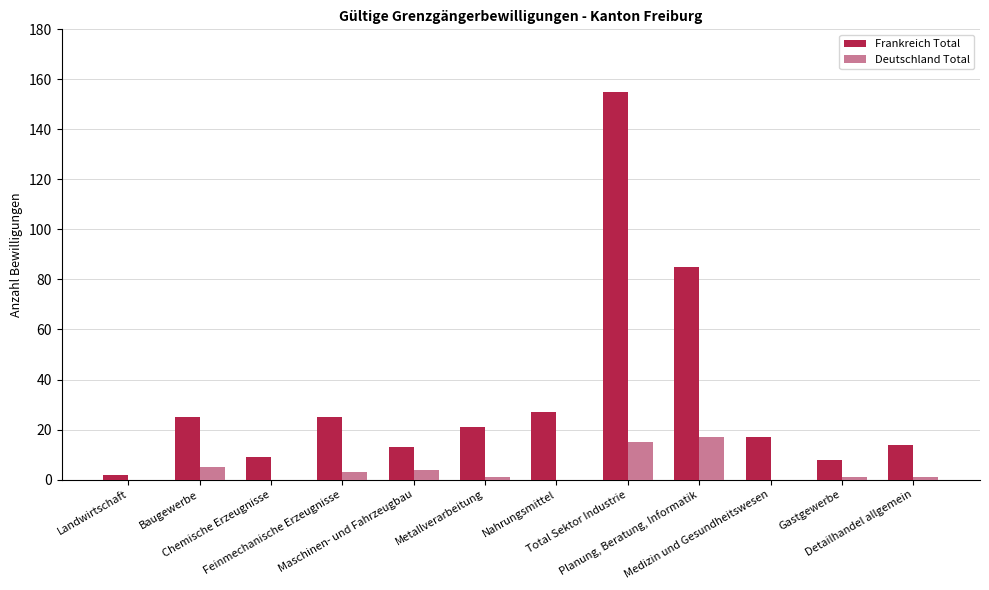

Reading right to left, list all the values displayed in this chart.

Frankreich Total: 14	8	17	85	155	27	21	13	25	9	25	2
Deutschland Total: 1	1	0	17	15	0	1	4	3	0	5	0